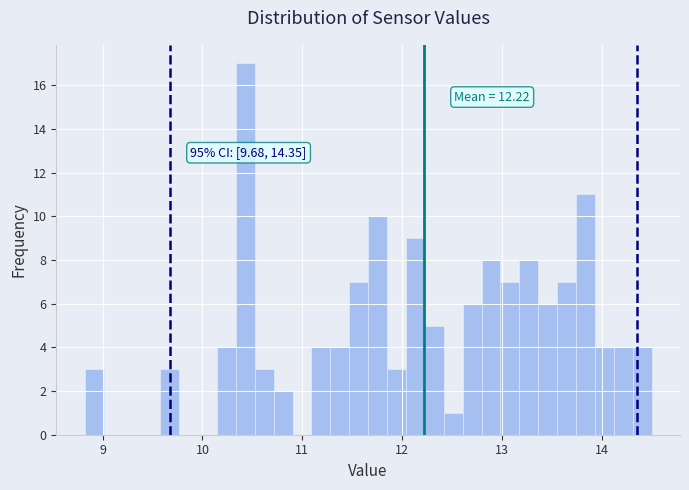

Read against the x-axis, roughly where is the centre of the tallest bar?

10.4